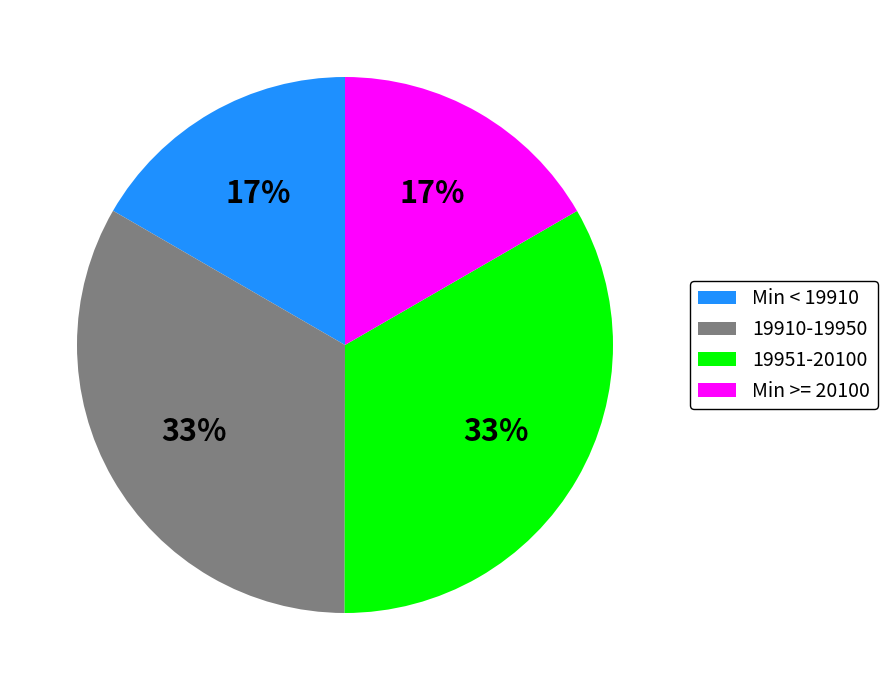

Does 19951-20100 represent more than half of the total?

No